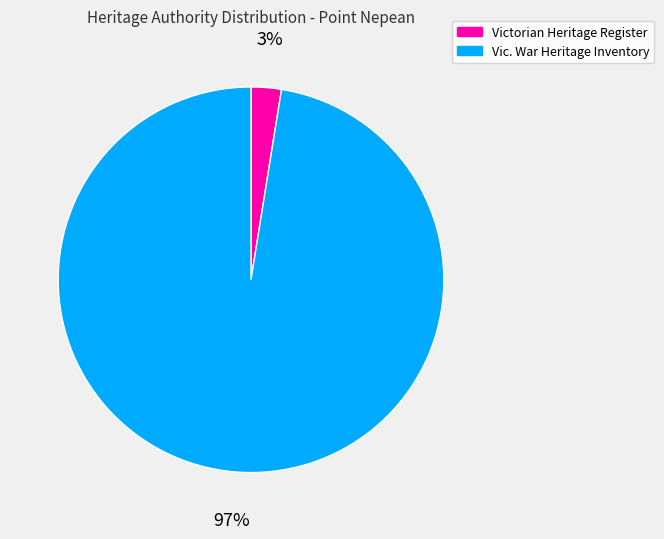

To the nearest percent, what is the average slice percentage?

50%